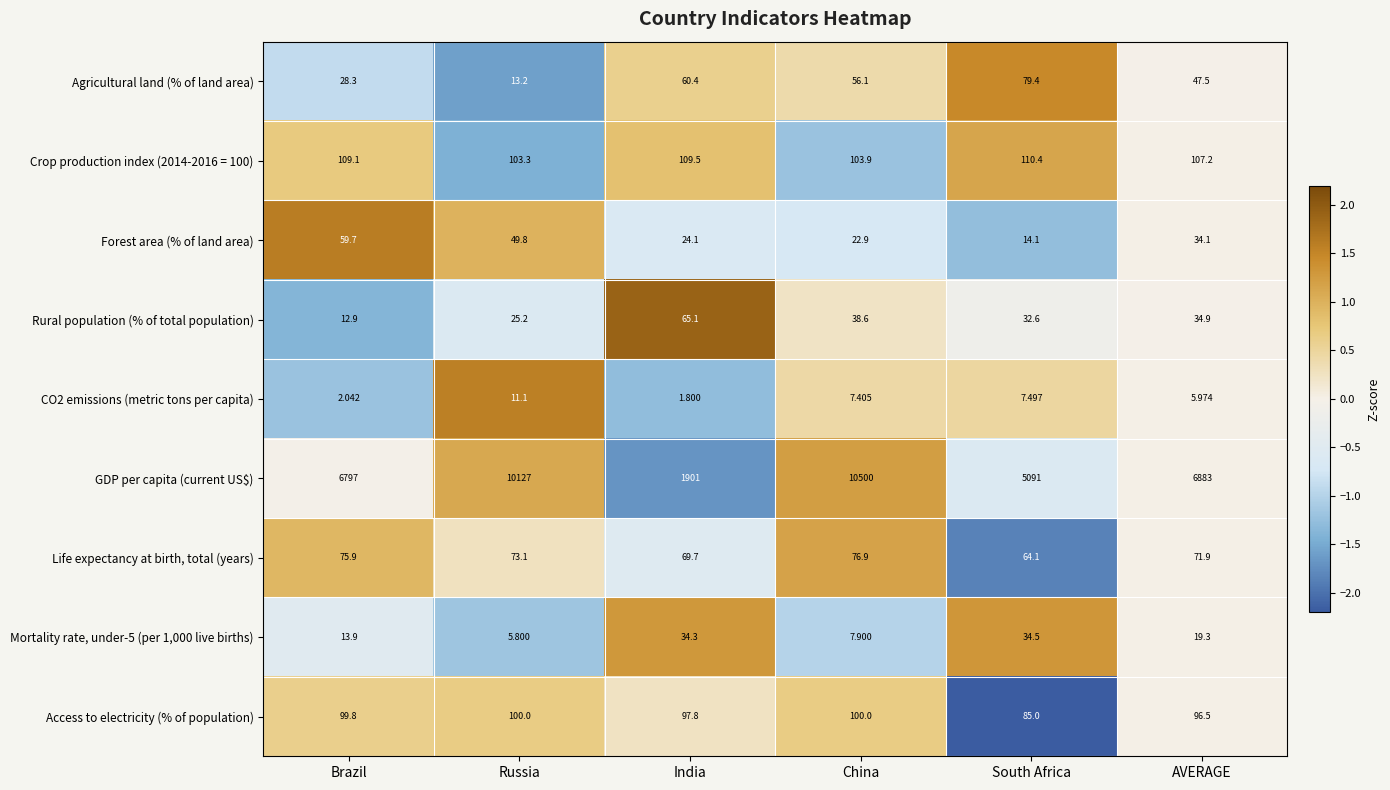

Count the number of data series in this chart.

9